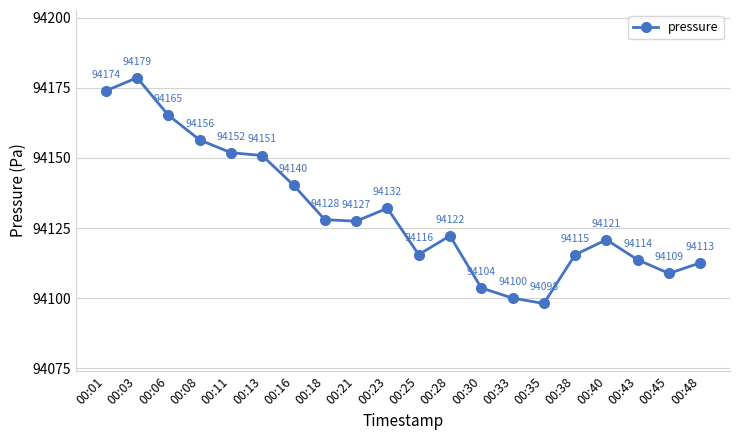

List the labels in order of value, smallest first.

00:35, 00:33, 00:30, 00:45, 00:48, 00:43, 00:38, 00:25, 00:40, 00:28, 00:21, 00:18, 00:23, 00:16, 00:13, 00:11, 00:08, 00:06, 00:01, 00:03